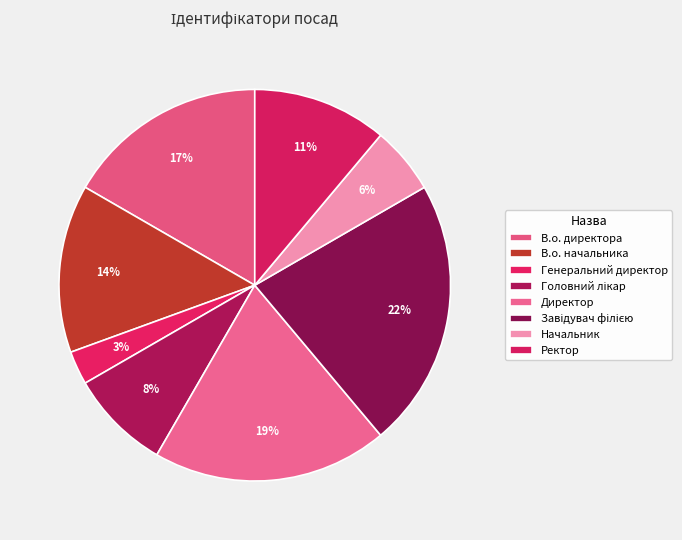

How many segments does this pie chart have?

8